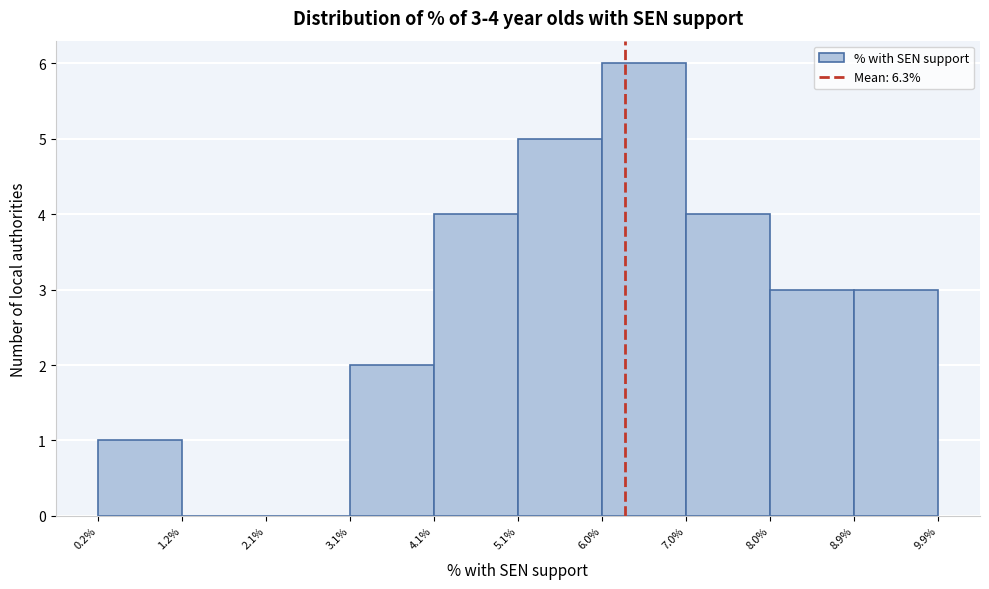

Over which range of the x-axis is the bar tallest?

6.0% to 7.0%